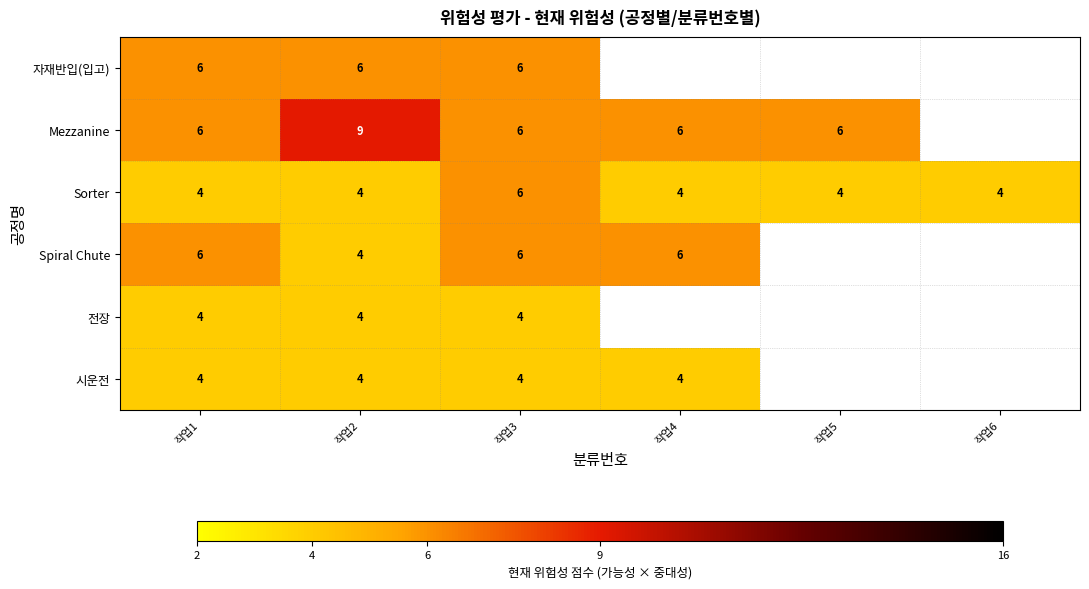

Is the value of Sorter at 작업5 greater than the value of Spiral Chute at 작업4?

No